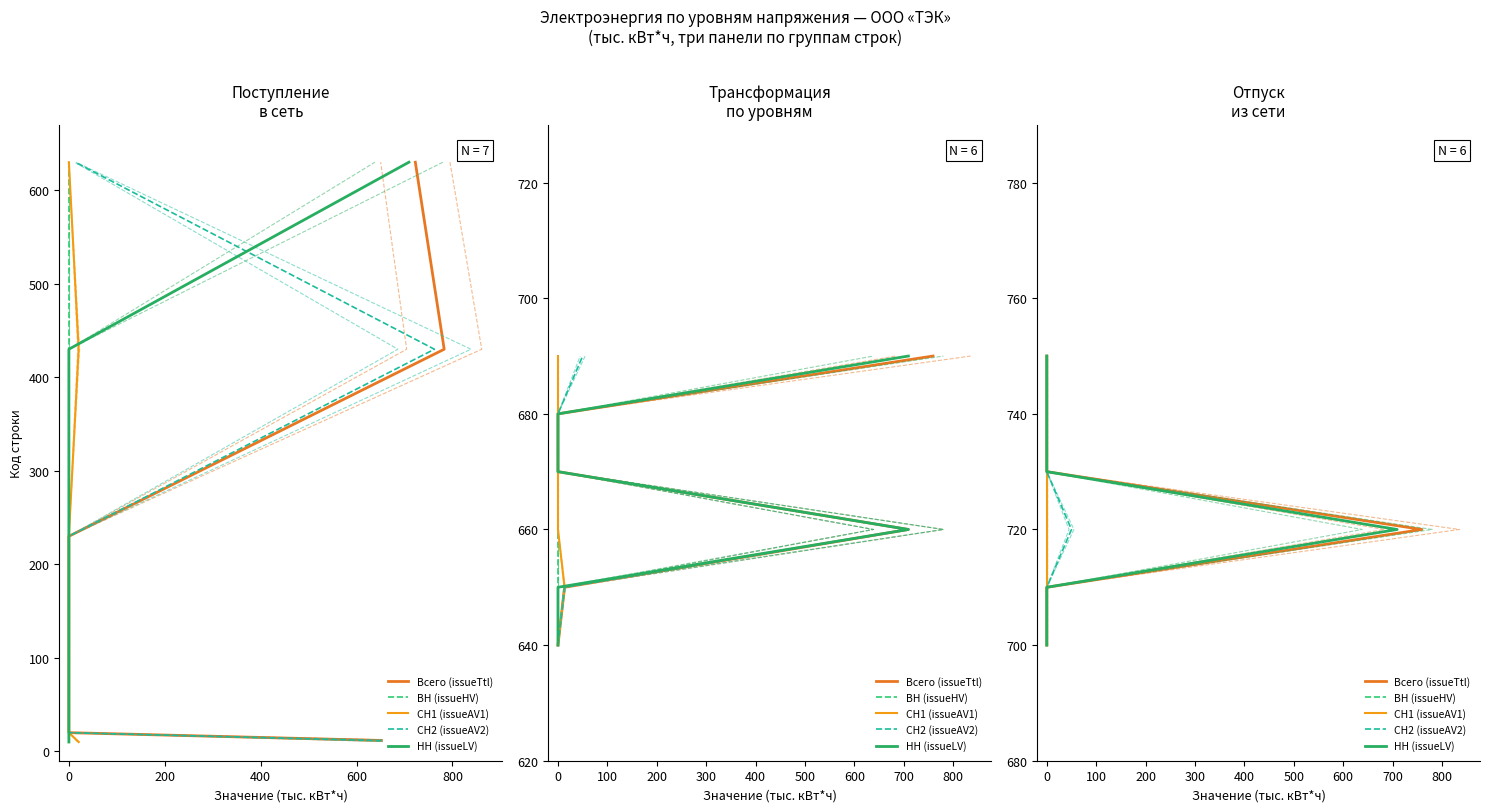

Does the chart display data point markers on the line(s)?

No